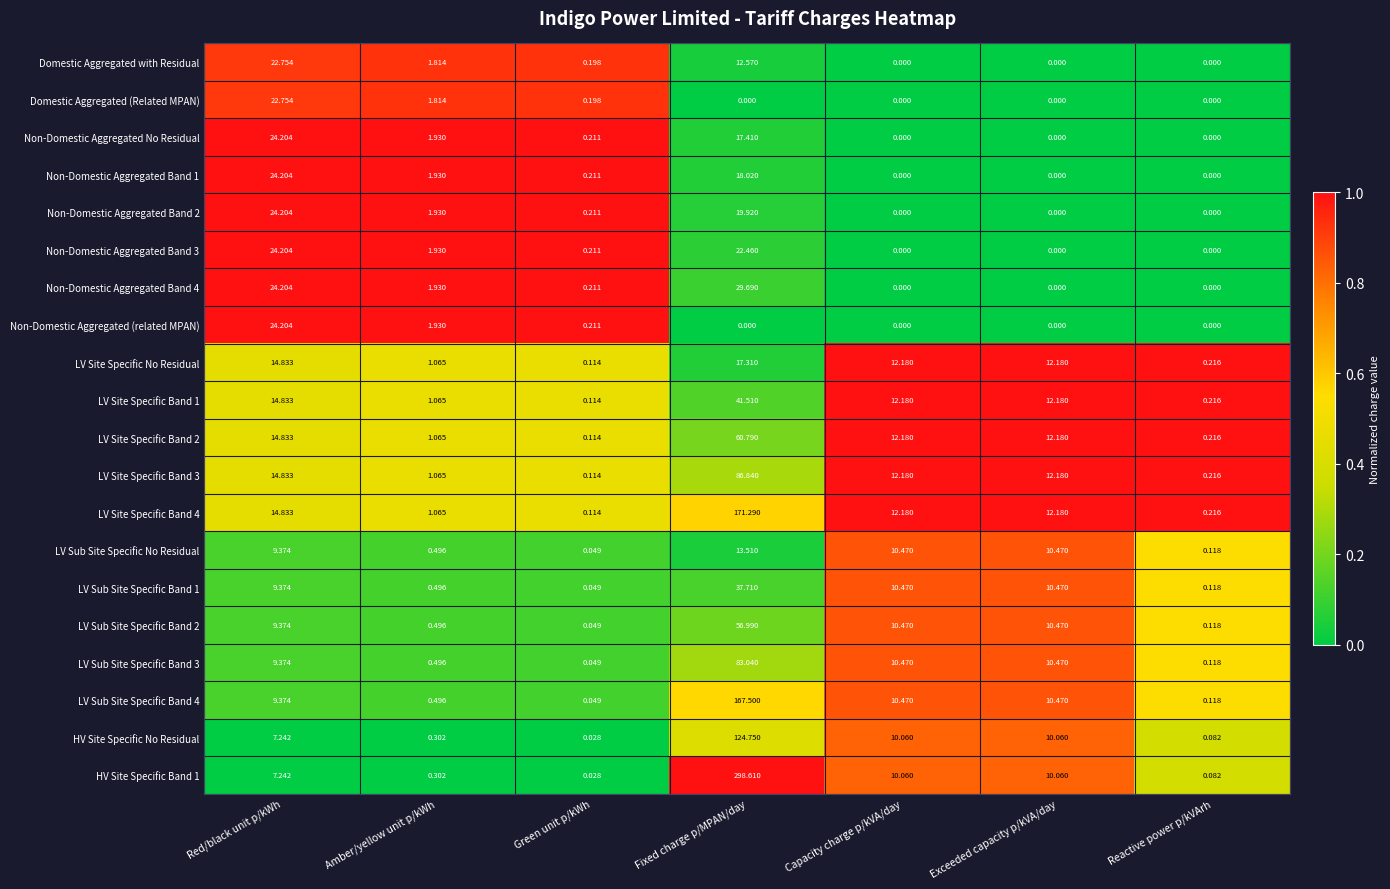

What is the total value across all series at Green unit p/kWh?

2.5